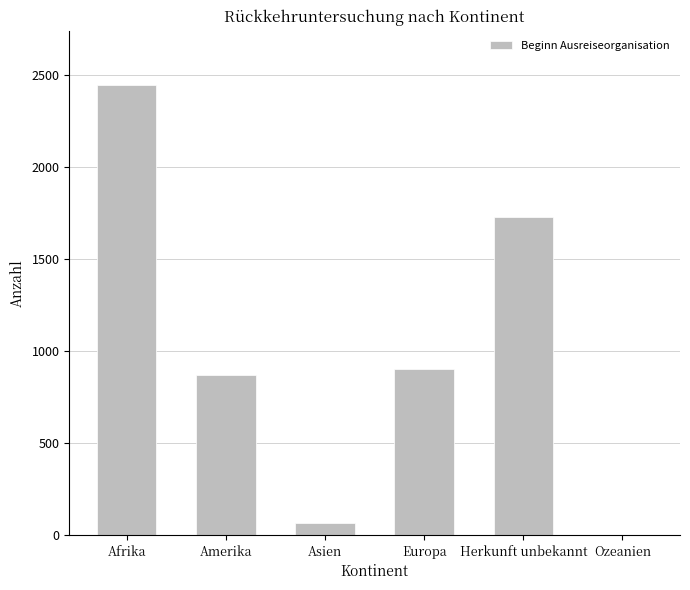

What is the greatest value displayed?

2446